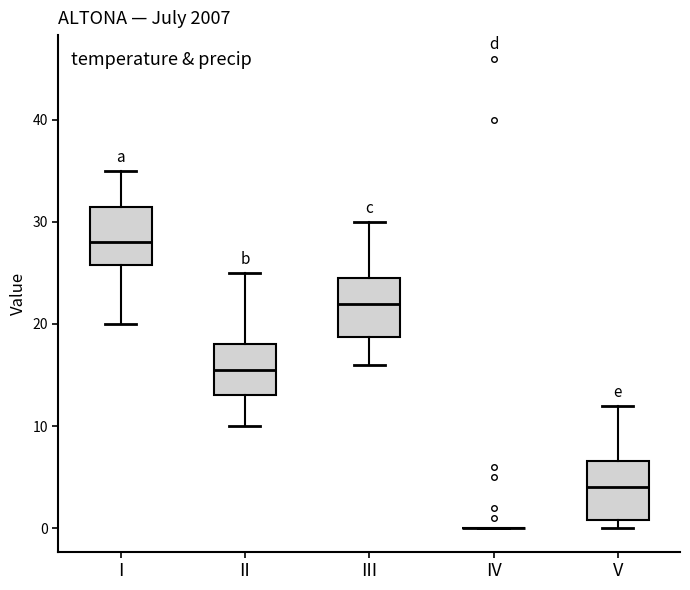

Where does the lower whisker of the box for I end on the y-axis? The values are not printed on the chart, so give them approximately, as read against the axis.

20